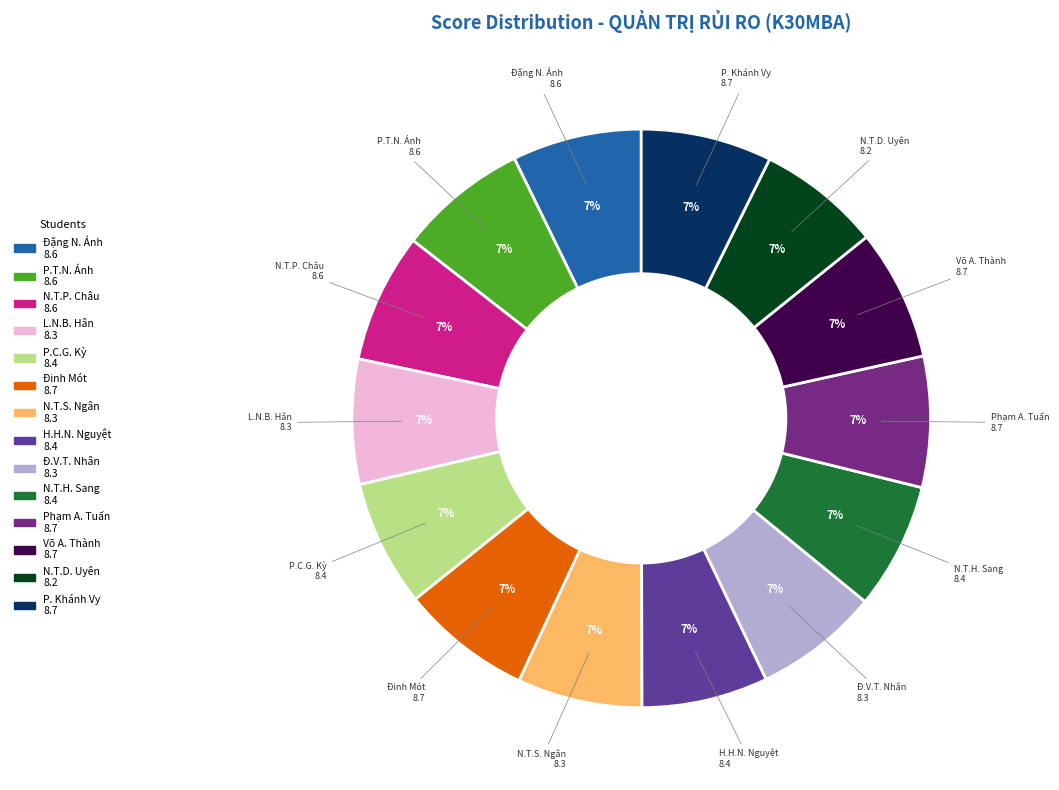

Count the number of slices in the pie.

14